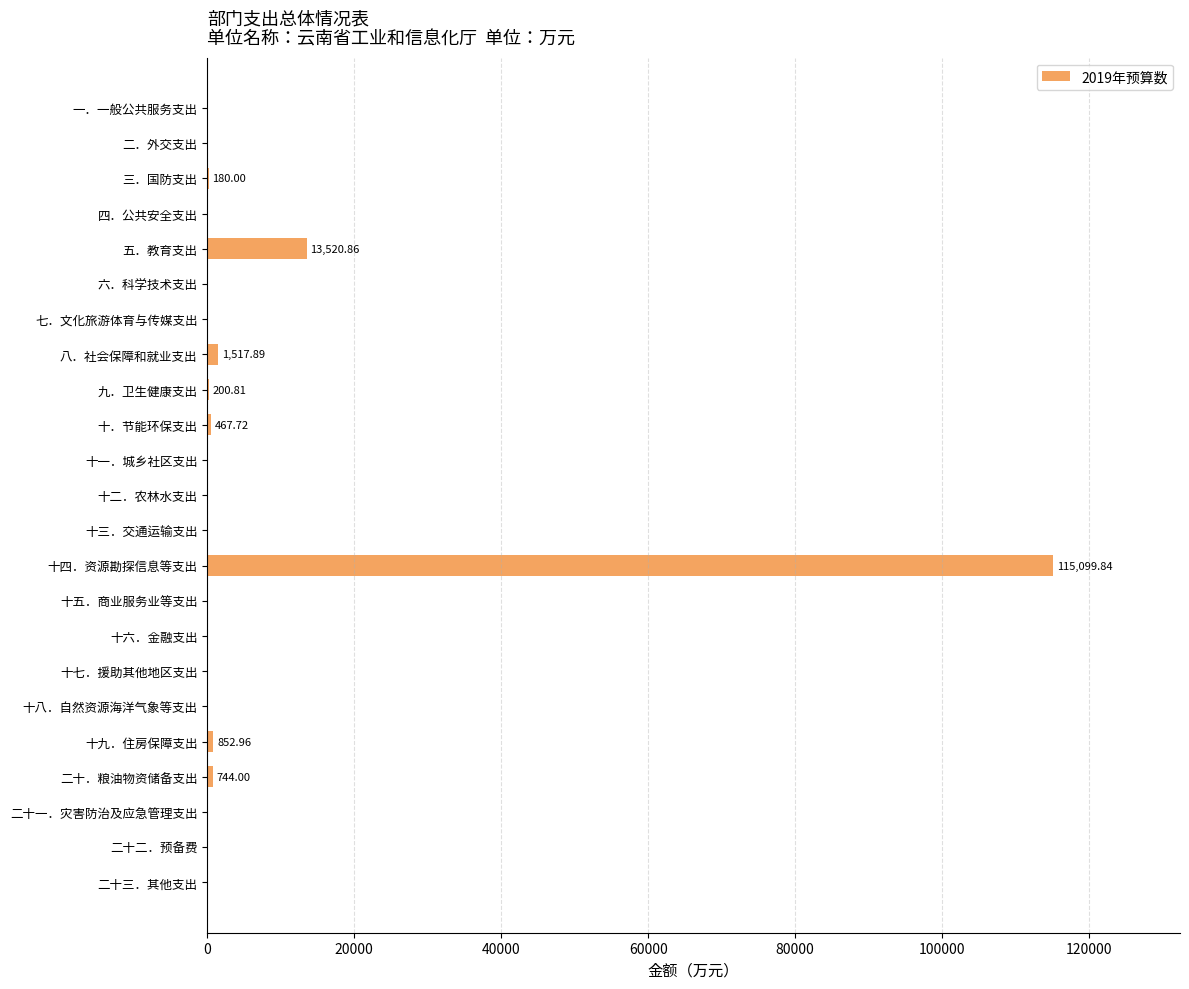

What is the sum of all values?

132584.1